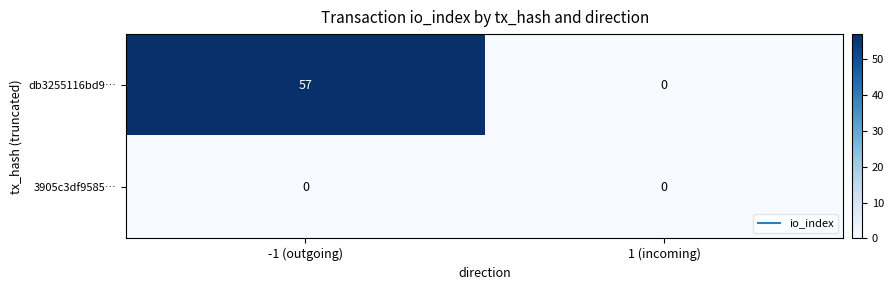

Where is db3255116bd9… nearest to the value 28?

1 (incoming)